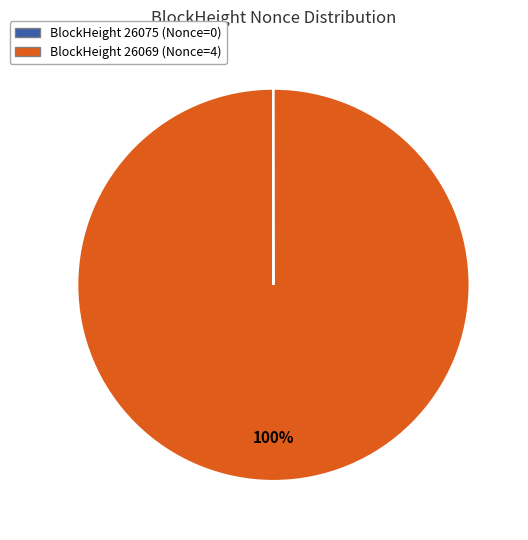

To the nearest percent, what is the difference between the largest and smallest slice percentages?

100%